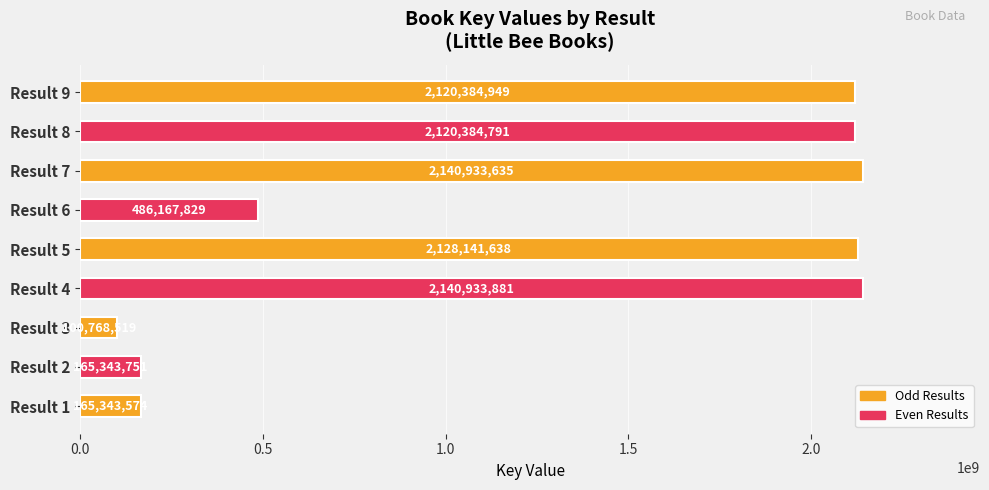

Between Result 1 and Result 6, which is larger?

Result 6